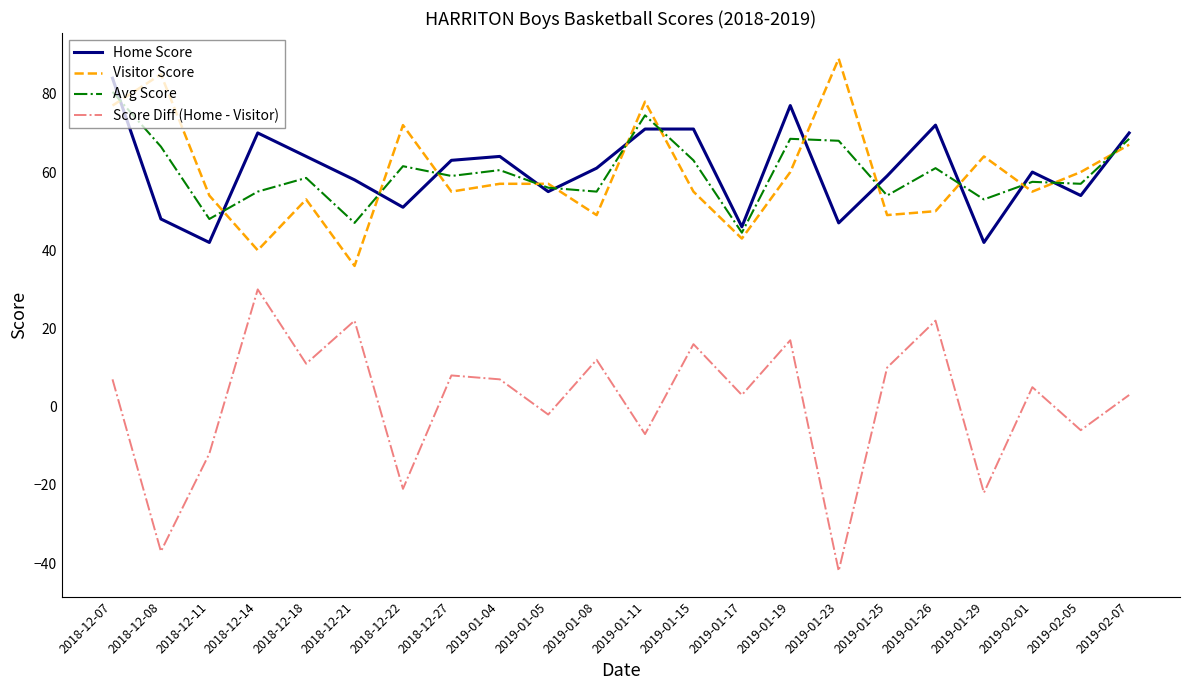

True or false: Score Diff (Home - Visitor) has a value of 6.3 at 2019-01-15.

False